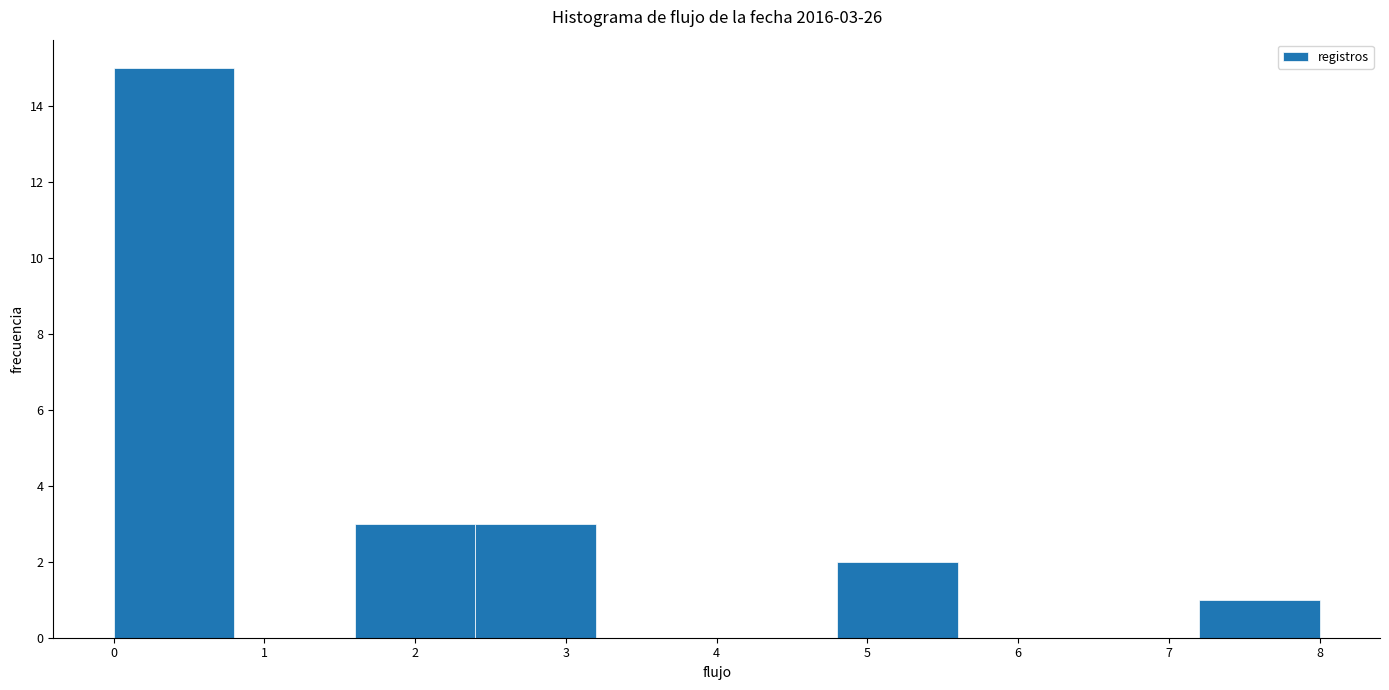

Which range on the x-axis has the tallest bar?

0.0 to 0.8